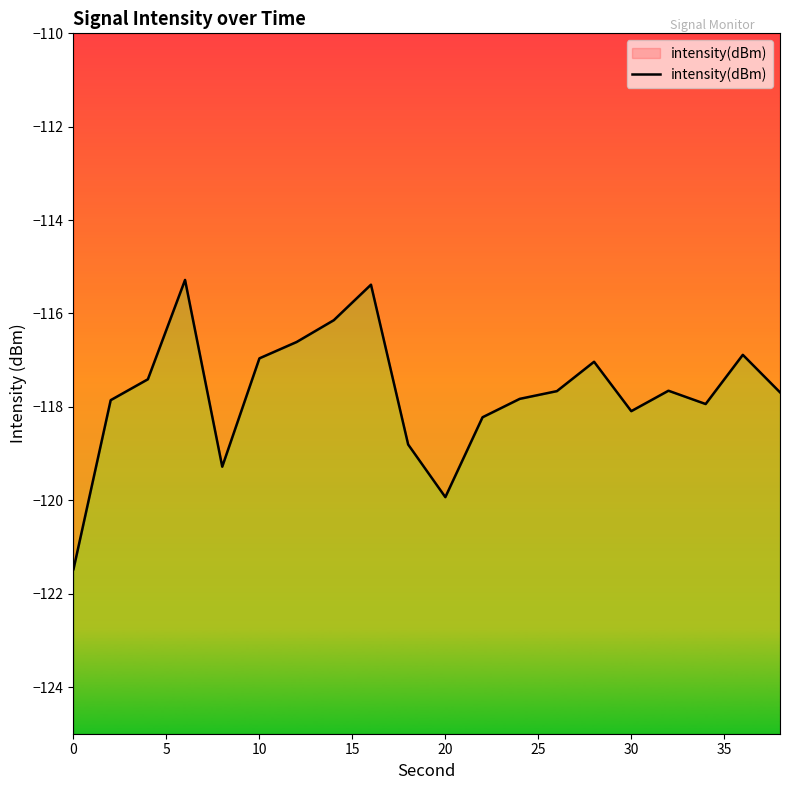

How many data points are less than -117?

14